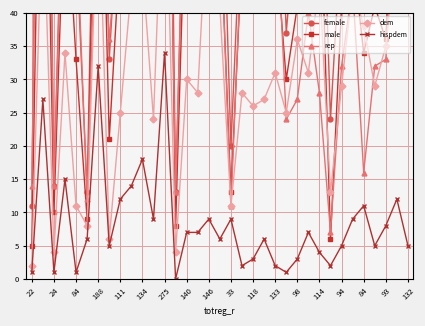

At which category is the sum across all series the highest?

275